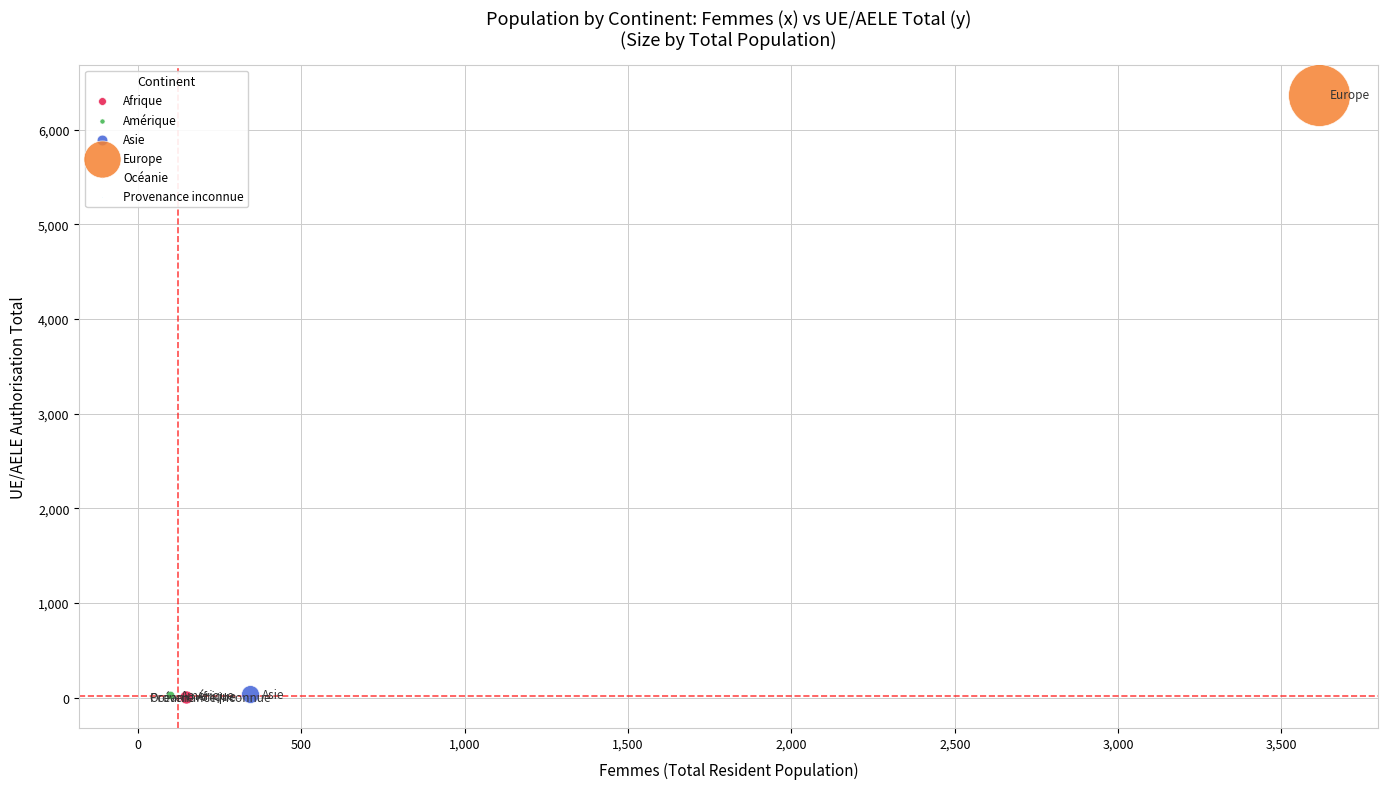

What are all the series names shown in the legend?

Afrique, Amérique, Asie, Europe, Océanie, Provenance inconnue